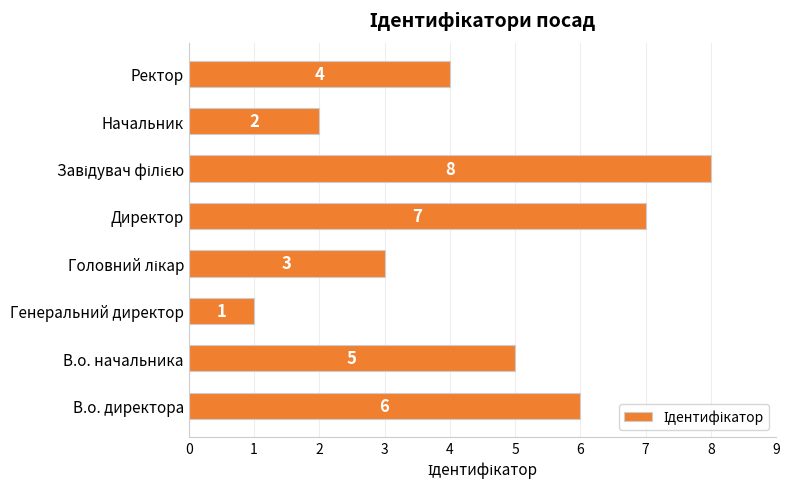

How many data points are less than 5?

4